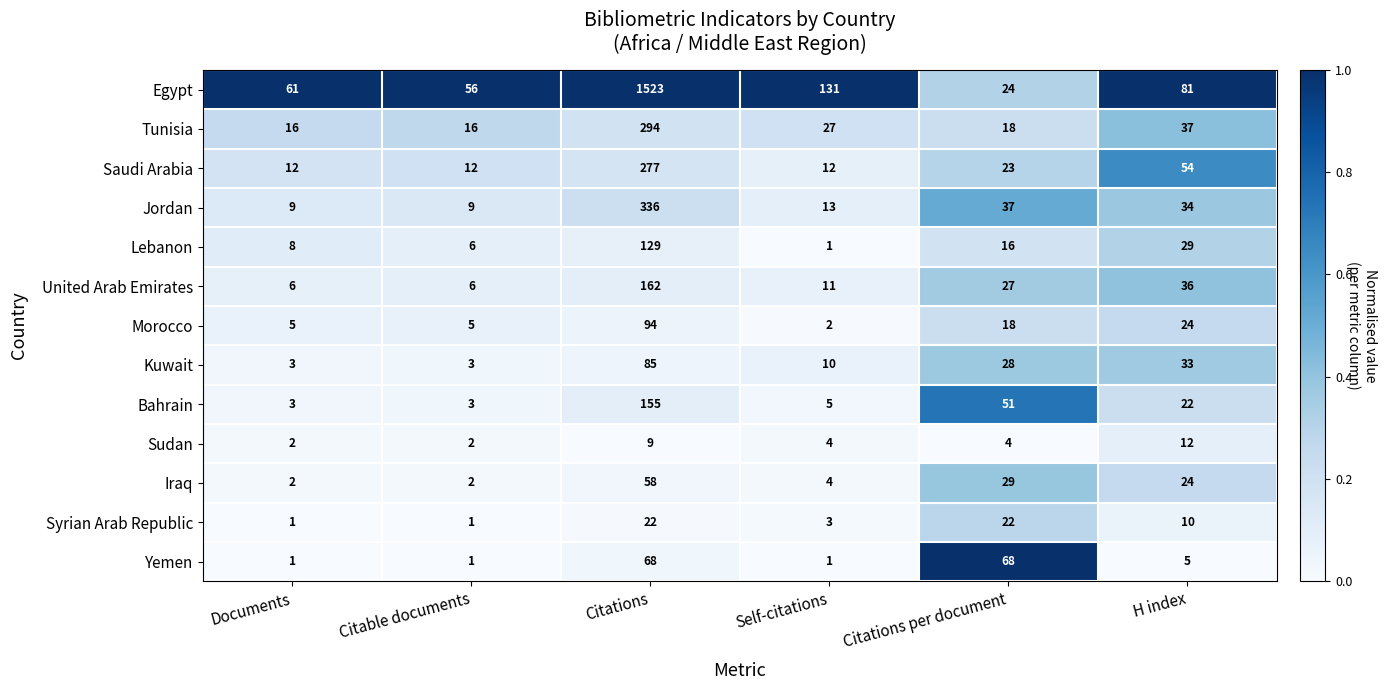

What is the sum of the Iraq values at H index and Self-citations?

28